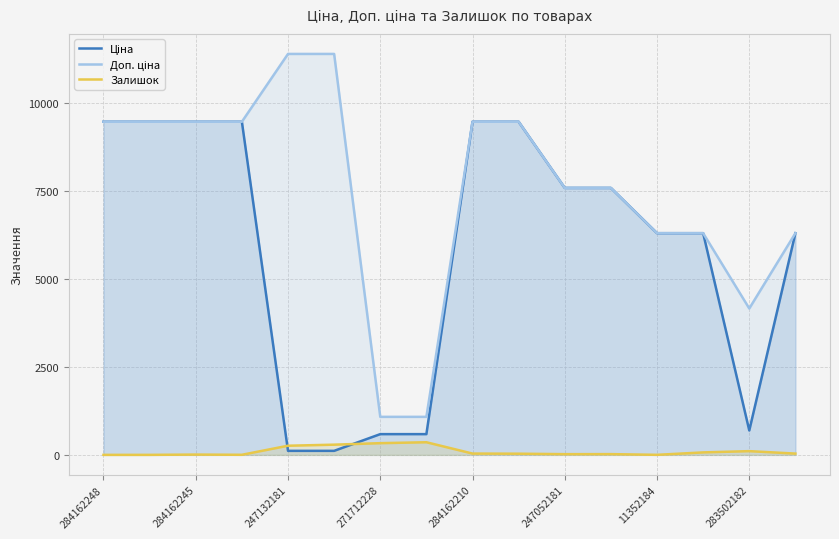

What is the difference between the Залишок values at 11352184 and 284162210?

36.0